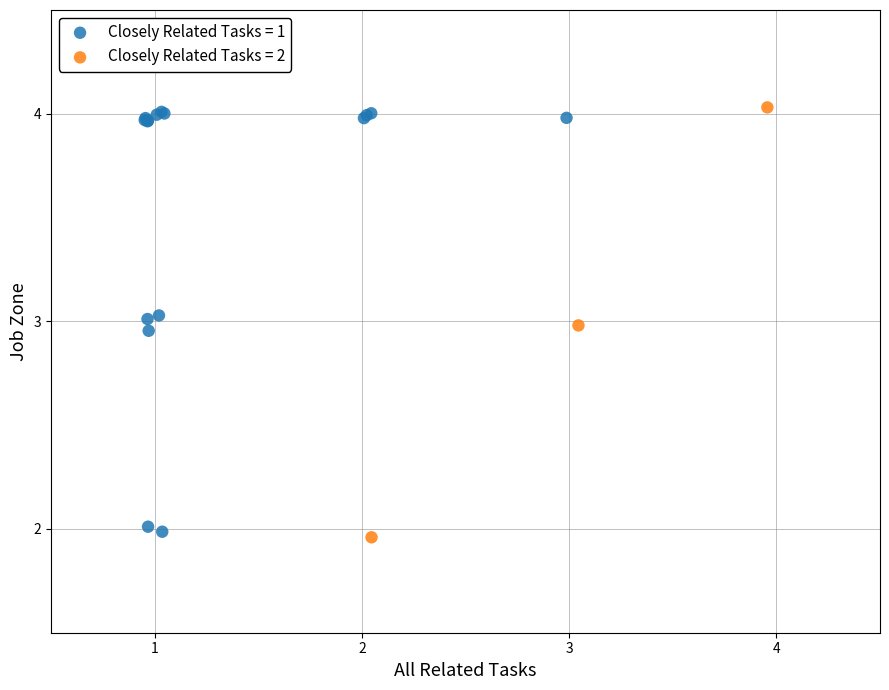

Which series contains the lowest Y value?

Closely Related Tasks = 2